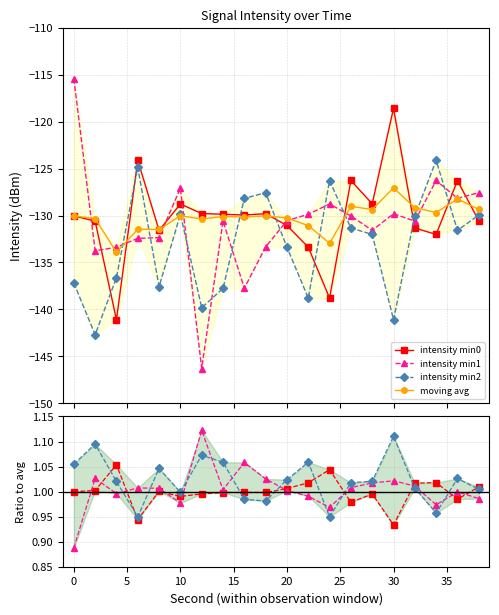

Rank the series by their maximum value, from highest to lowest.

intensity min1, intensity min0, intensity min2, moving avg